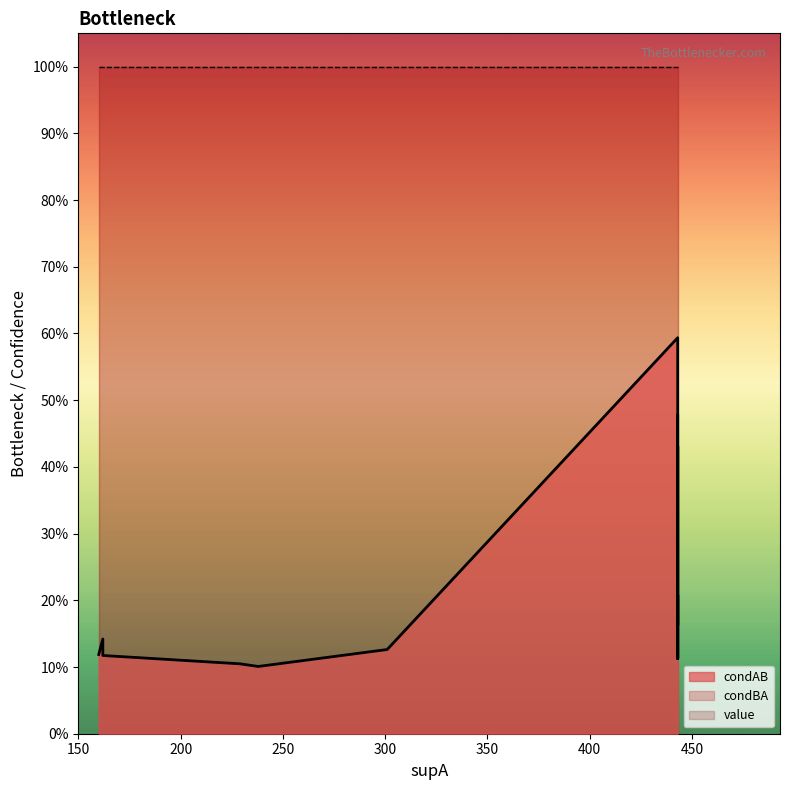

Reading right to left, list all the values displayed in this chart.

condAB: 0.1	0.1	0.5	0.2	0.2	0.4	0.2	0.2	0.1	0.1	0.1	0.1	0.6	0.1	0.1
condBA: 1.0	1.0	1.0	1.0	1.0	1.0	1.0	1.0	1.0	1.0	1.0	1.0	1.0	1.0	1.0
value: 1.0	1.0	1.0	1.0	1.0	1.0	1.0	1.0	1.0	1.0	1.0	1.0	1.0	1.0	1.0